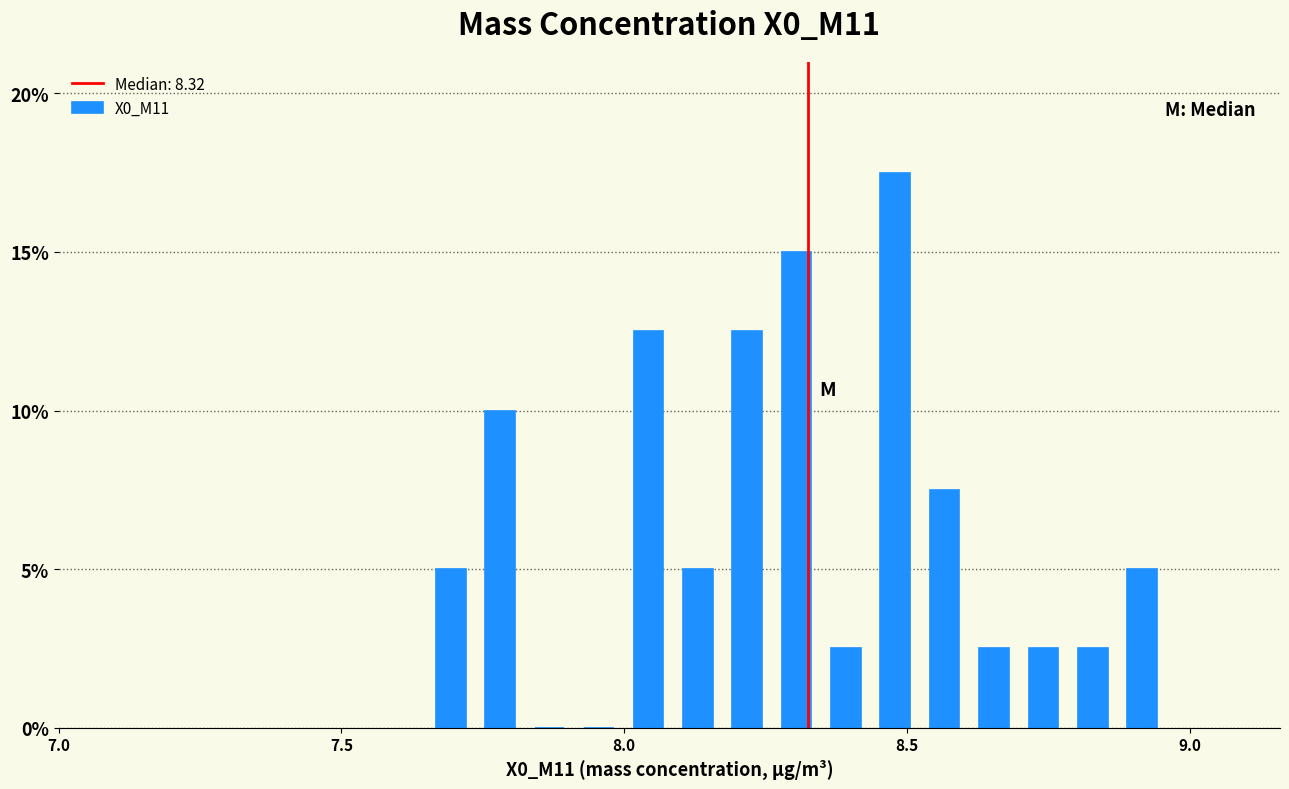

Around what value on the x-axis is the tallest bar? Give the approximate position of its centre, as read against the axis.

8.50